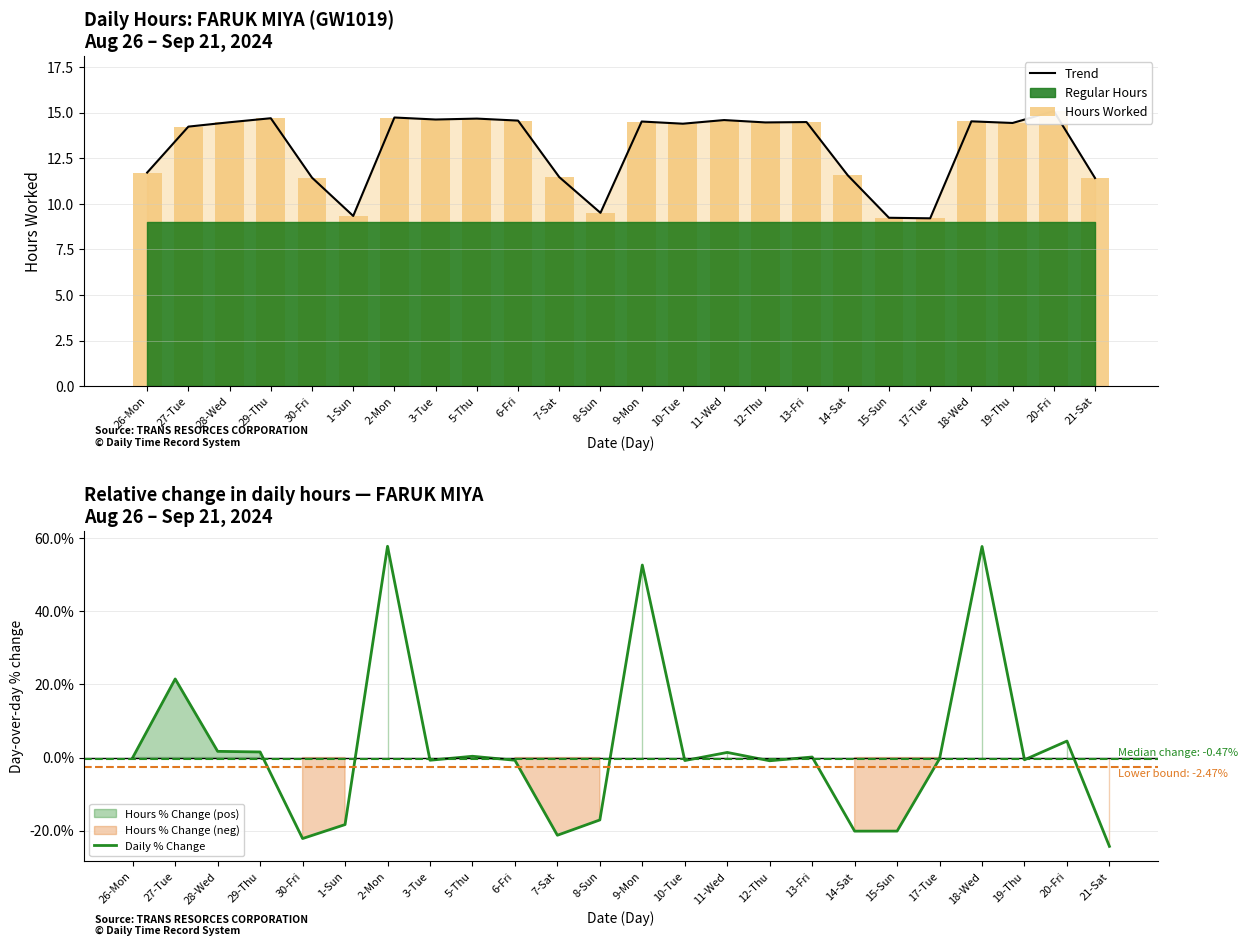

At 20-Fri, list the series in order from largest to smallest.

Trend, Hours Worked, Daily % Change